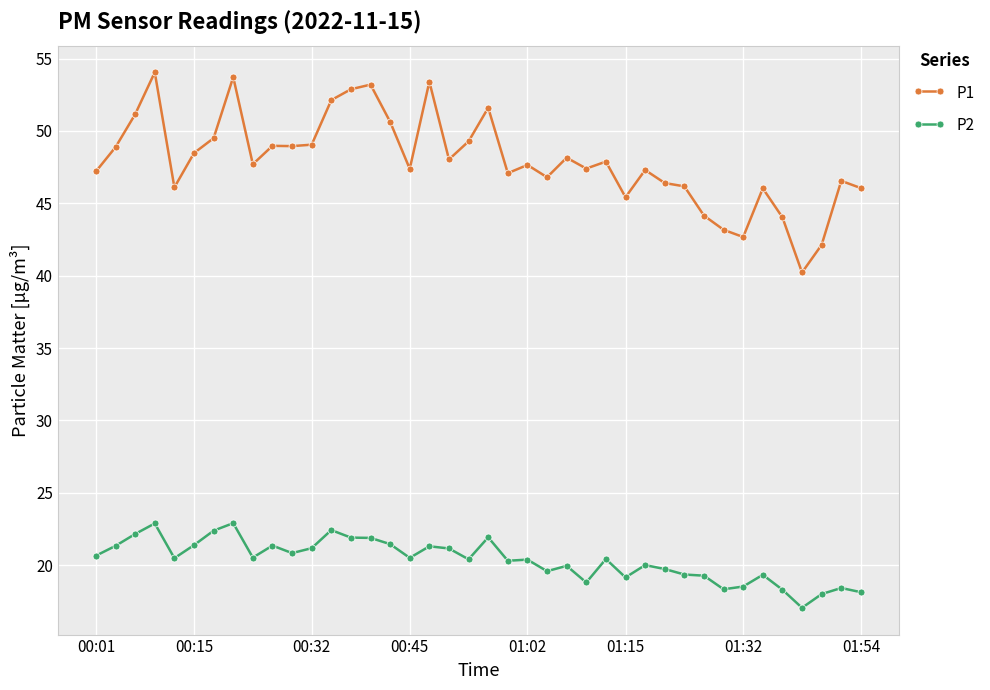

What is the value of the P1 point at the 13th from the left?

52.1